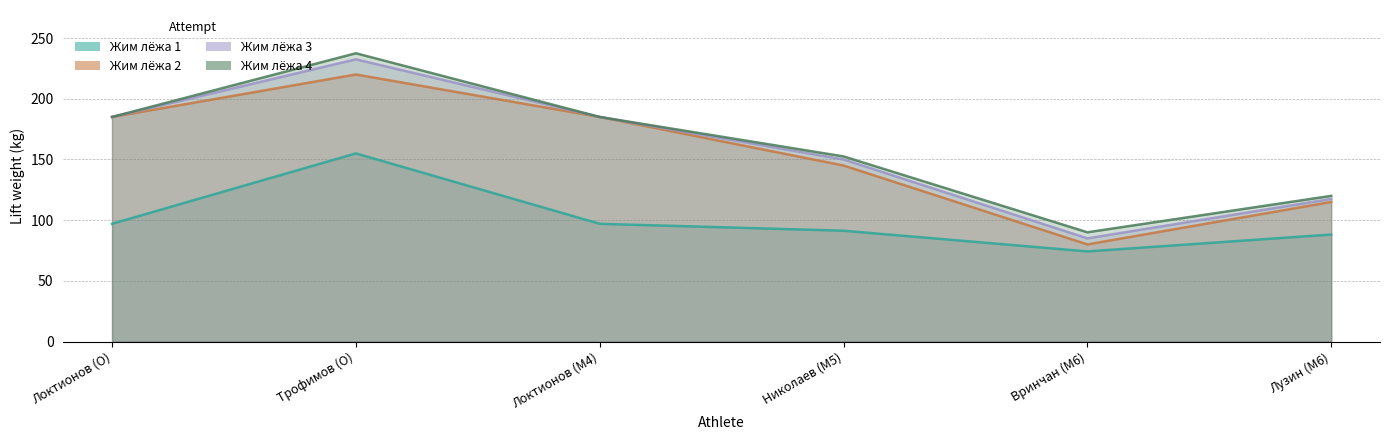

Rank the series by their maximum value, from lowest to highest.

Жим лёжа 1, Жим лёжа 2, Жим лёжа 3, Жим лёжа 4